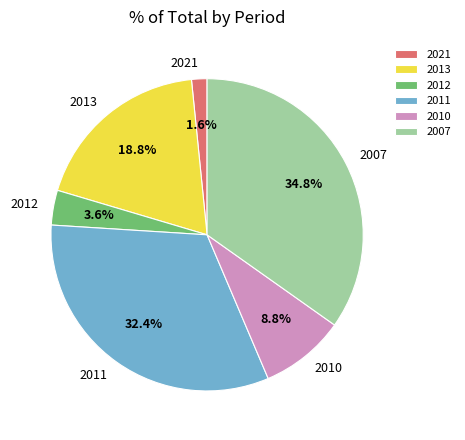

To the nearest percent, what portion does 2007 represent?

35%